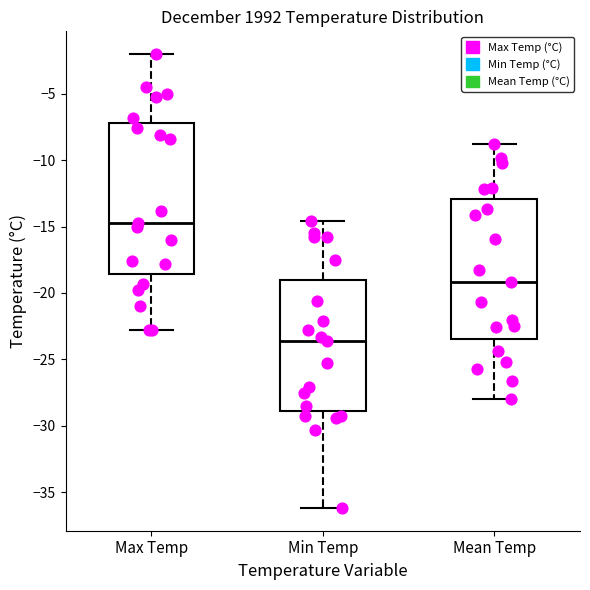

Reading left to right, read every box against the y-axis: the position of its median line, the range the box covers, and the ends of its whiskers. The values are not printed on the chart, so give them approximately, as read against the axis.

Max Temp: median -14.5, box -18.5 to -7.0, whiskers -23.0 to -2.0
Min Temp: median -23.5, box -29.0 to -19.0, whiskers -36.0 to -14.5
Mean Temp: median -19.0, box -23.5 to -13.0, whiskers -28.0 to -9.0